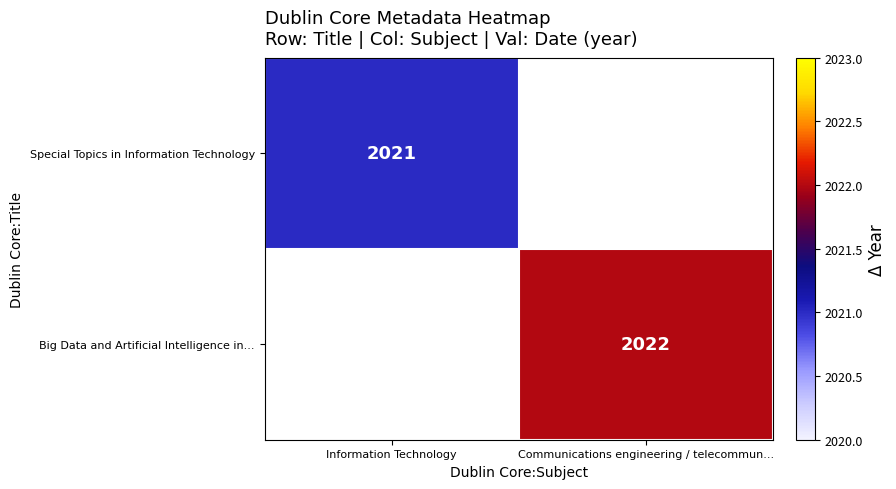

Is the value of Big Data and Artificial Intelligence in... at Communications engineering / telecommun... greater than the value of Special Topics in Information Technology at Information Technology?

Yes